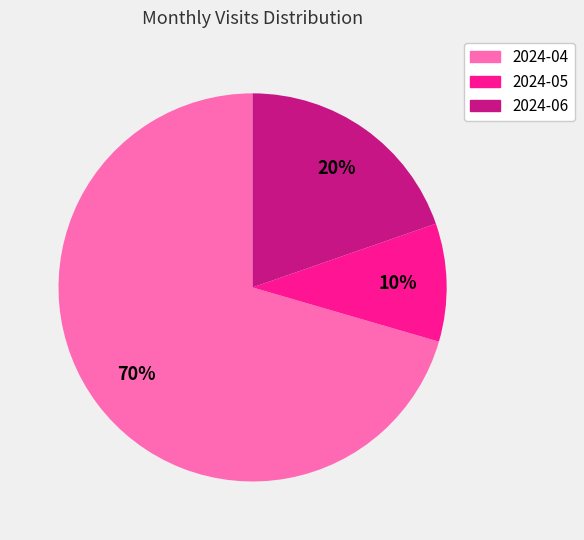

Is 2024-04 the majority of the pie?

Yes